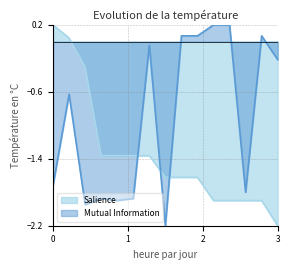

What is the sum of all Salience values?

-20.2